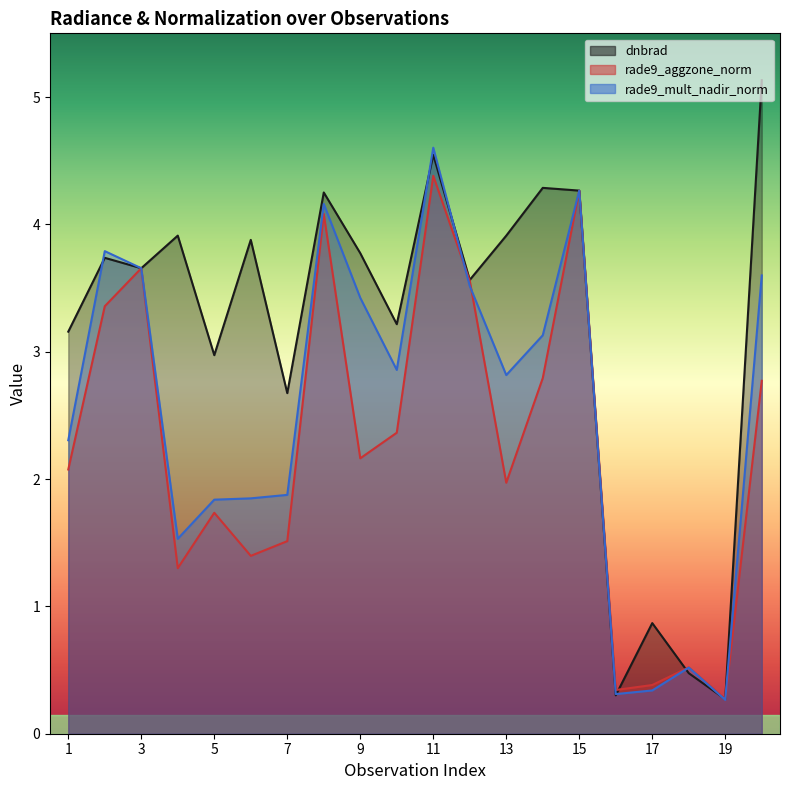

Reading left to right, what are all the values shown in this chart?

dnbrad: 3.2	3.7	3.7	3.9	3.0	3.9	2.7	4.3	3.8	3.2	4.5	3.6	3.9	4.3	4.3	0.3	0.9	0.5	0.3	5.1
rade9_aggzone_norm: 2.1	3.4	3.7	1.3	1.7	1.4	1.5	4.1	2.2	2.4	4.4	3.6	2.0	2.8	4.3	0.3	0.4	0.5	0.3	2.8
rade9_mult_nadir_norm: 2.3	3.8	3.7	1.5	1.8	1.8	1.9	4.2	3.4	2.9	4.6	3.5	2.8	3.1	4.3	0.3	0.3	0.5	0.3	3.6